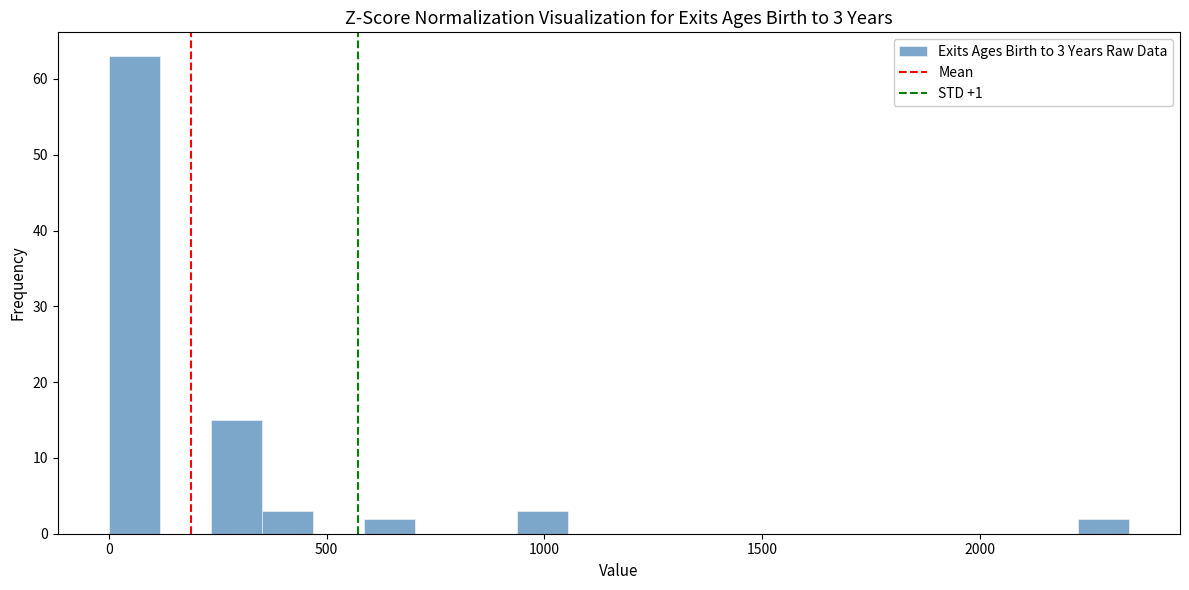

Read against the x-axis, roughly where is the centre of the tallest bar?

50